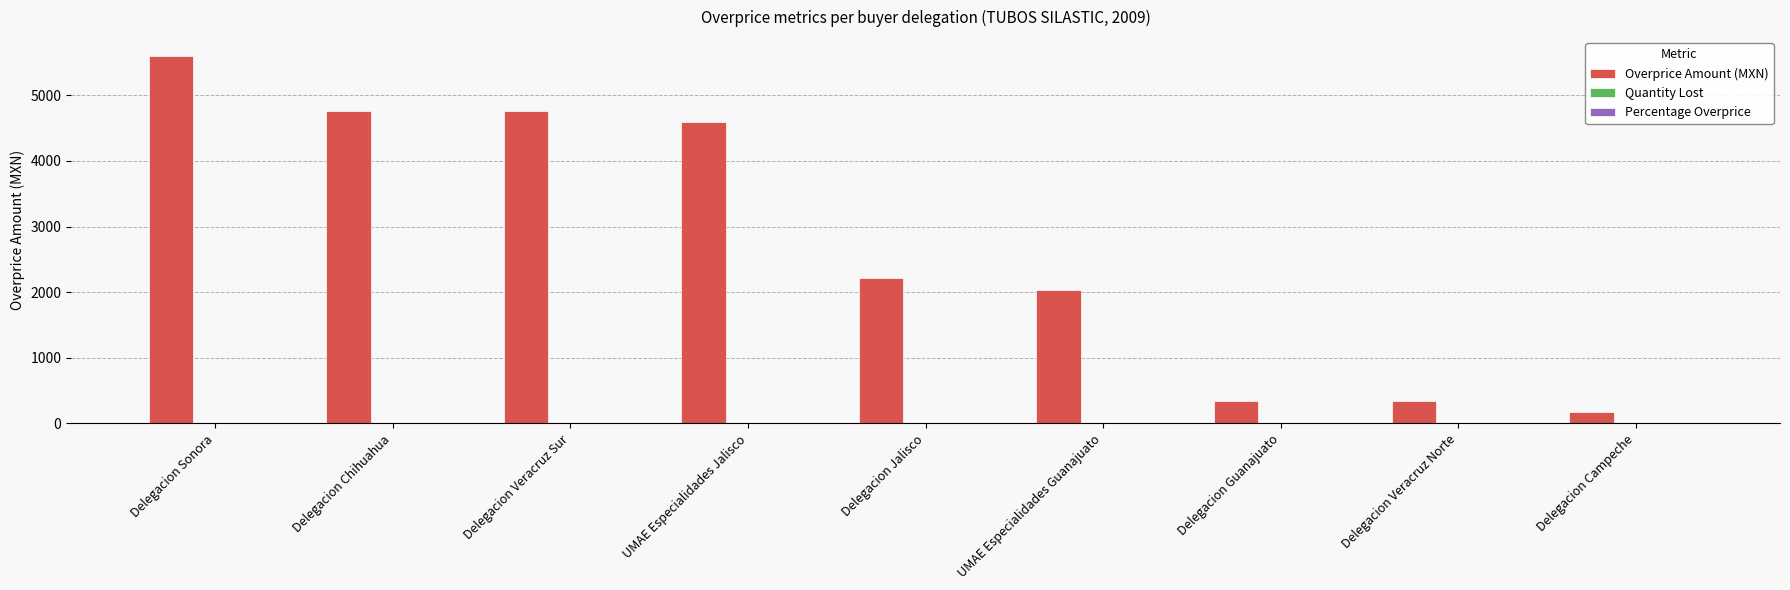

At which category is the sum across all series the highest?

Delegacion Sonora